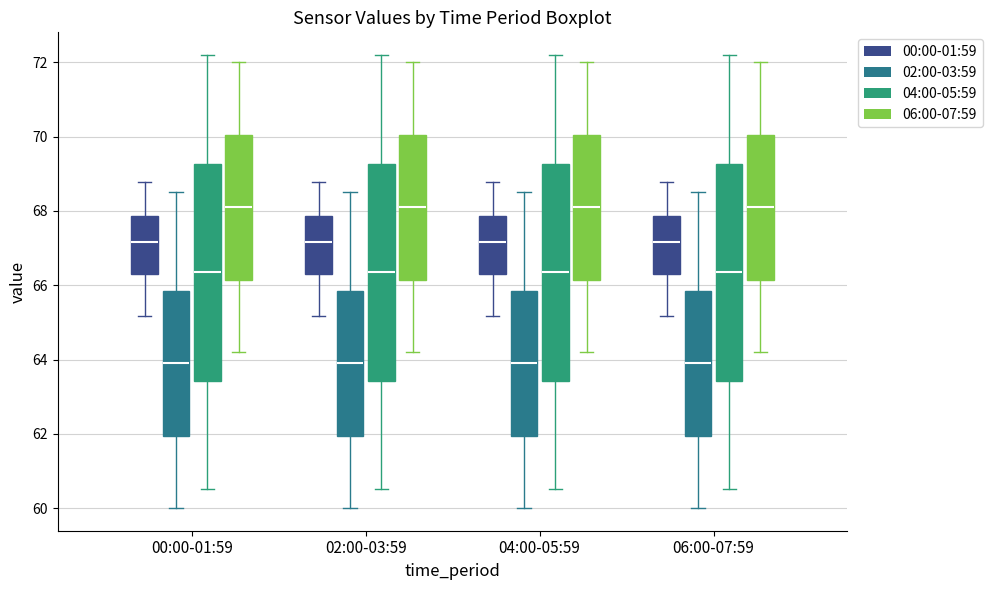

Where is the lower edge of the box for 04:00-05:59 (04:00-05:59) on the y-axis? The values are not printed on the chart, so give them approximately, as read against the axis.

63.4